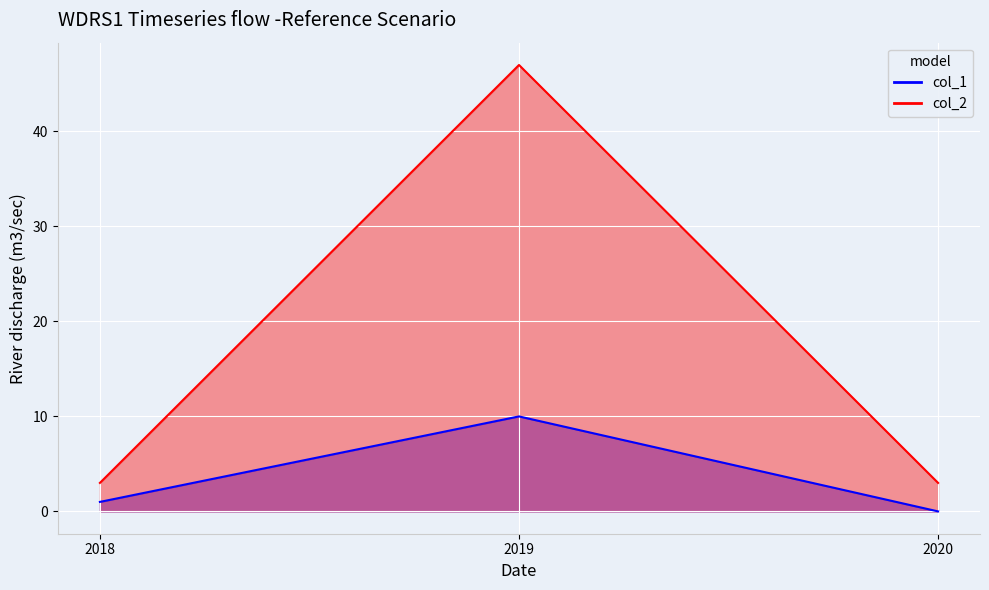

Rank the series by their average value, from highest to lowest.

col_2, col_1